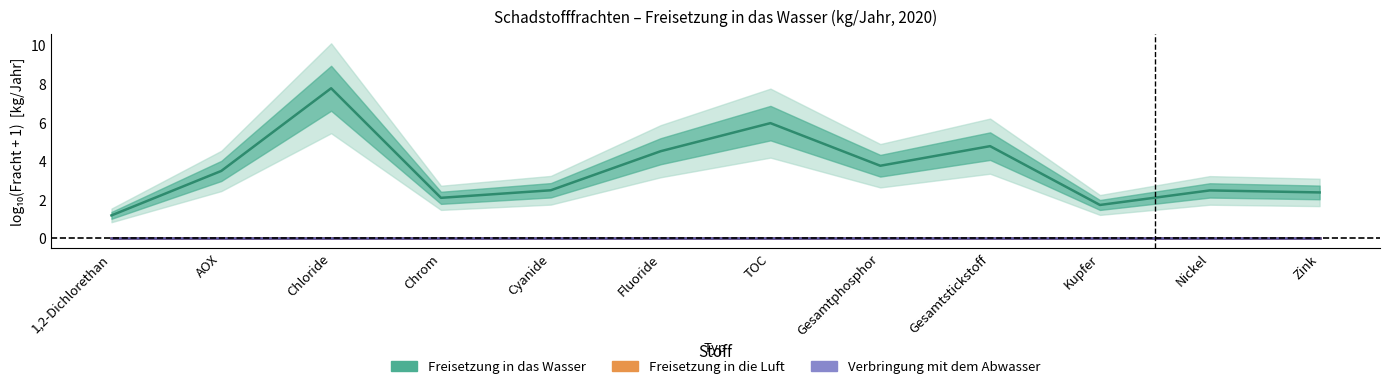

At which category is the sum across all series the highest?

Chloride